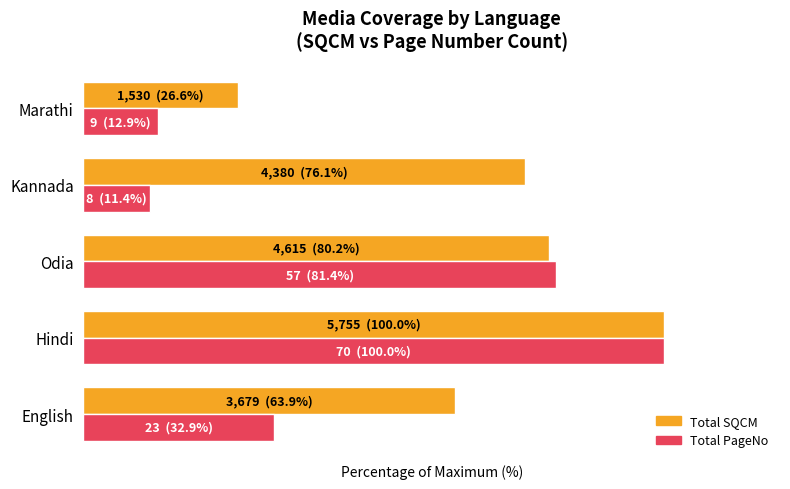

What are all the series names shown in the legend?

Total SQCM, Total PageNo